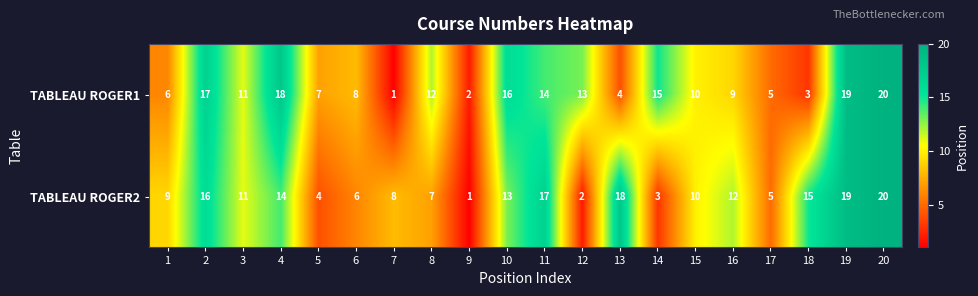

Count the number of data series in this chart.

2